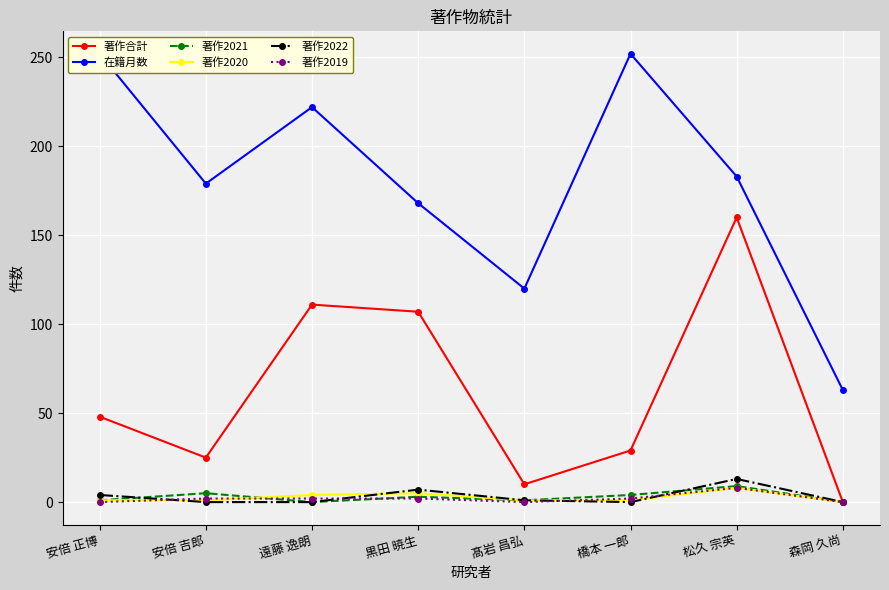

Which series has the largest total across all categories?

在籍月数